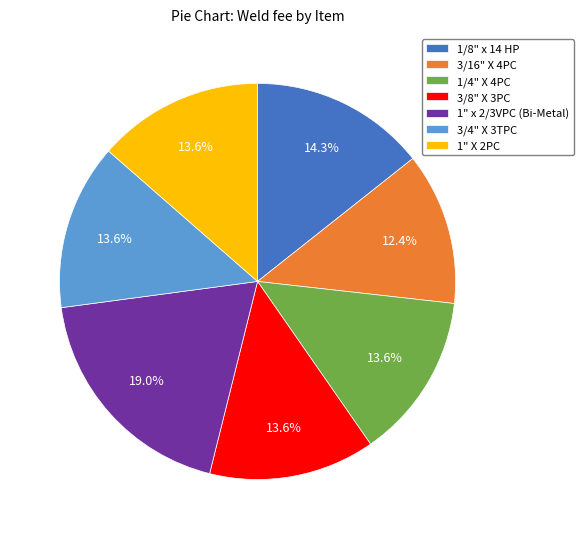

Is there any slice that represents more than half of the pie?

No